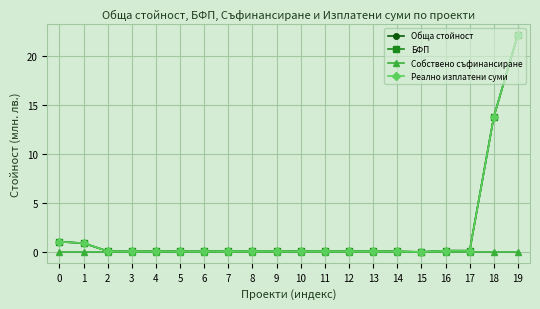

Which series has the largest total across all categories?

Обща стойност